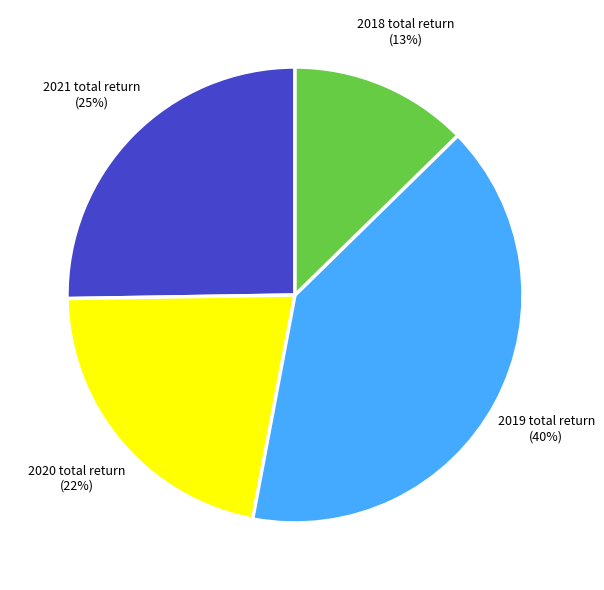

Is there any slice that represents more than half of the pie?

No